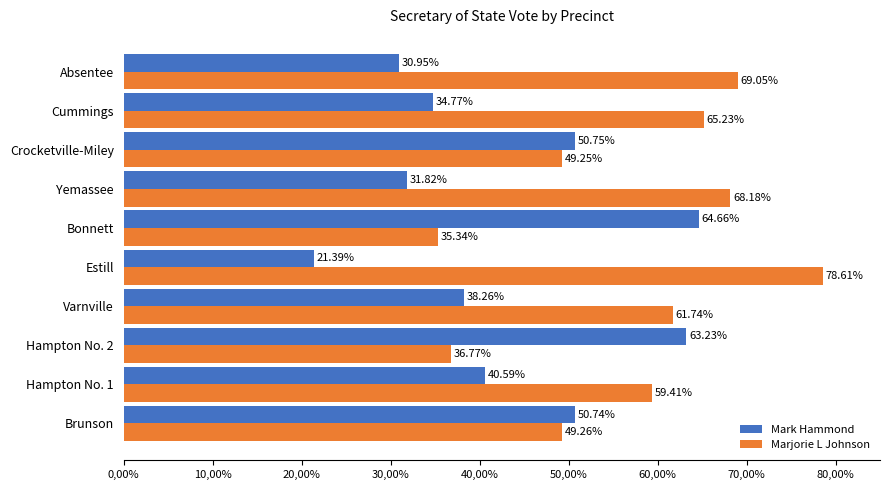

What are all the series names shown in the legend?

Mark Hammond, Marjorie L Johnson